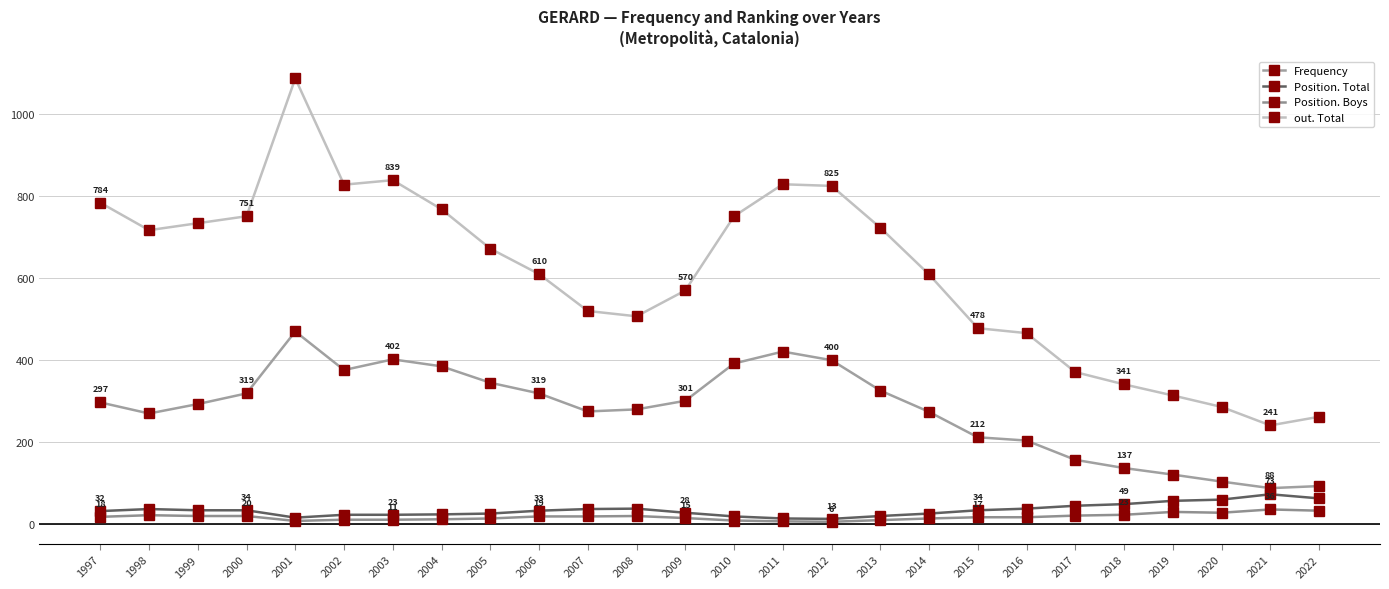

Which series changed the most between 2000 and 2005?

out. Total